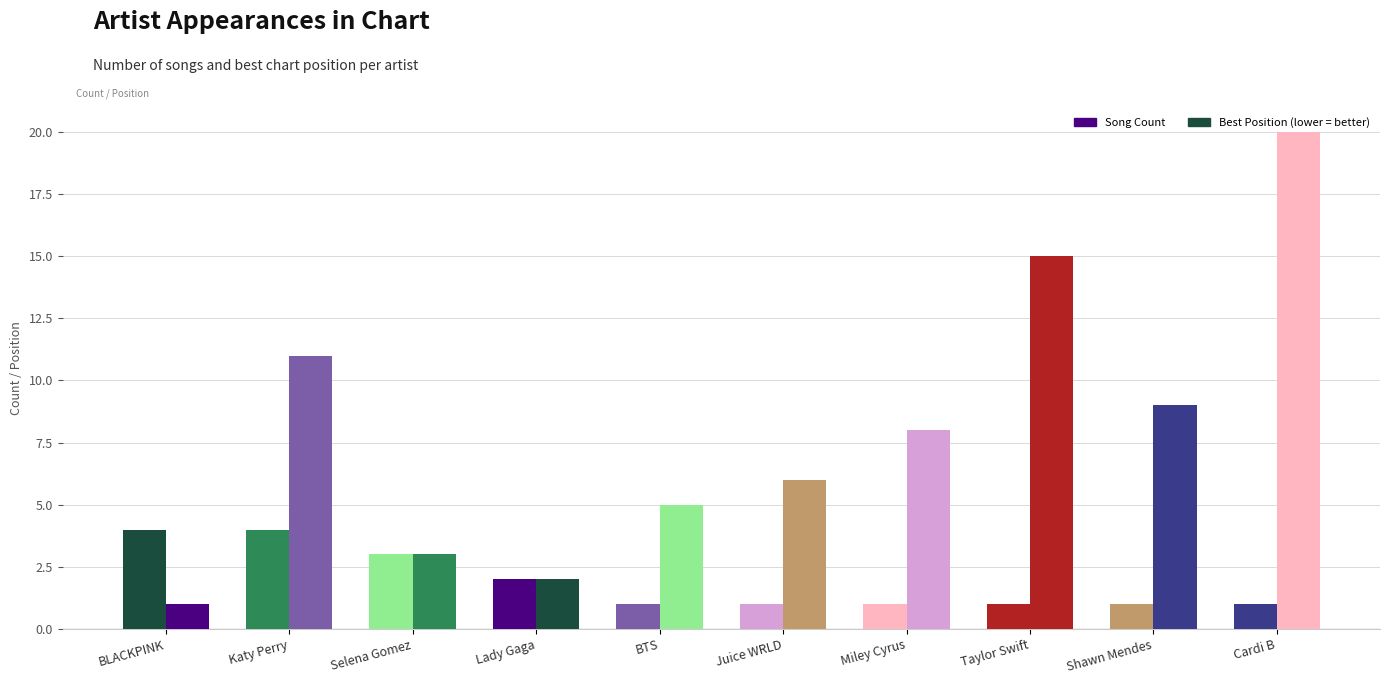

Count the number of data series in this chart.

2